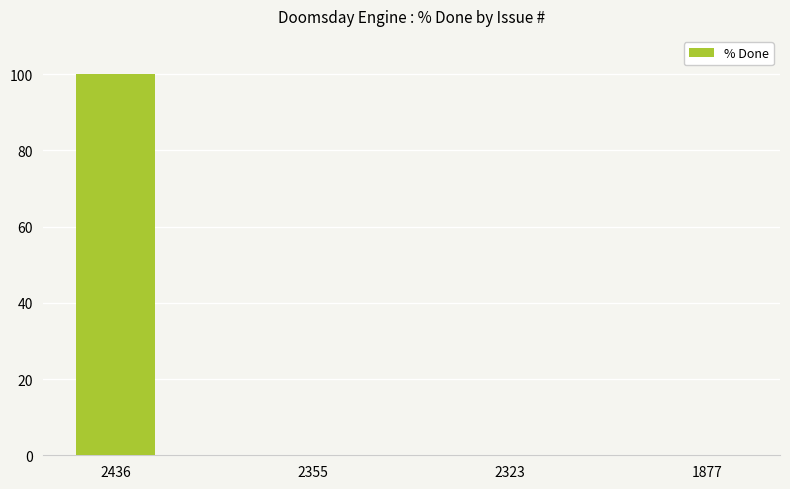

Reading right to left, what are all the values shown in this chart?

0	0	0	100